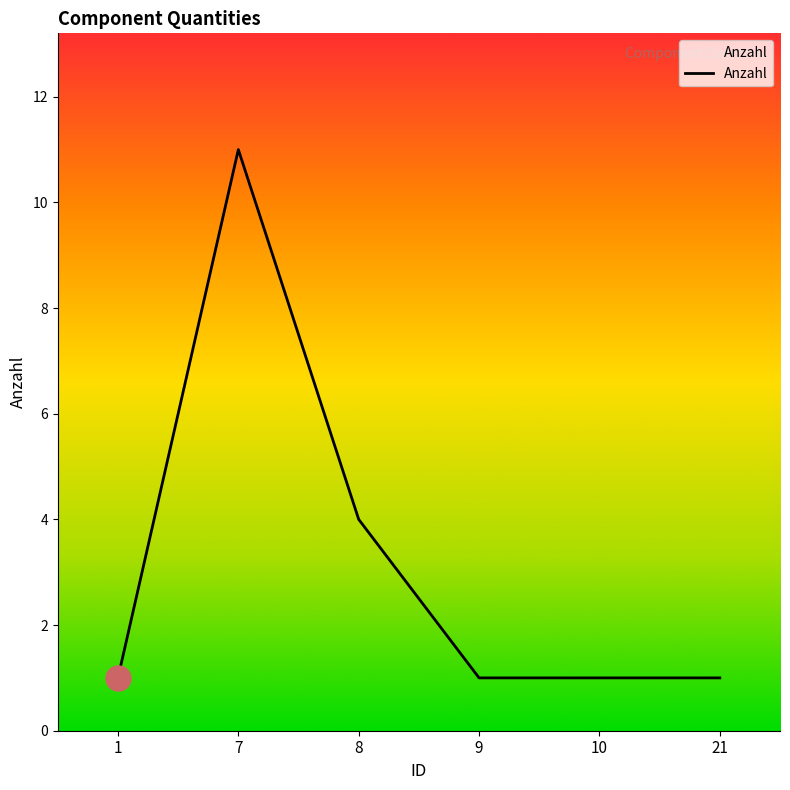

Where is the data nearest to the value 6?

8